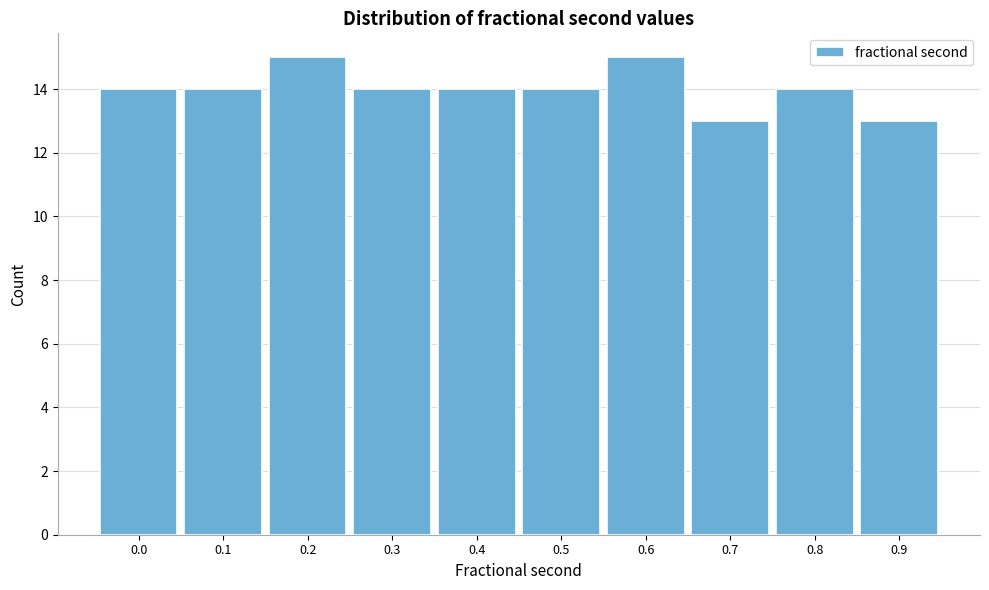

Reading left to right, transcribe all the data shown in this chart.

14	14	15	14	14	14	15	13	14	13